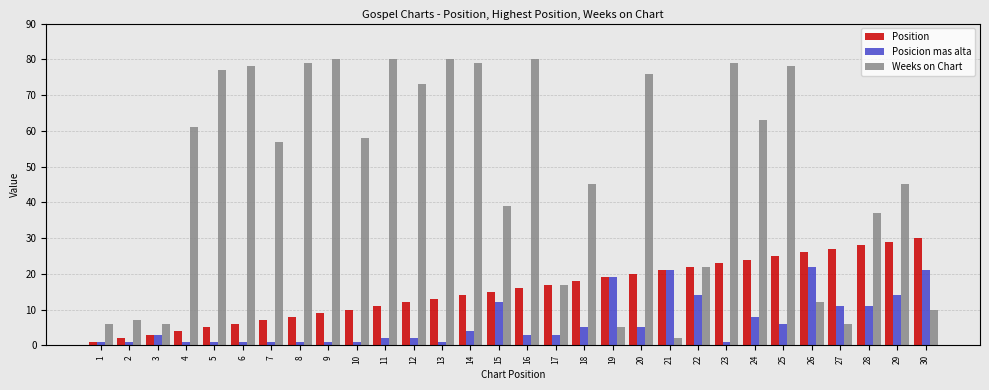

Are the bars grouped side by side (vs. stacked)?

Yes